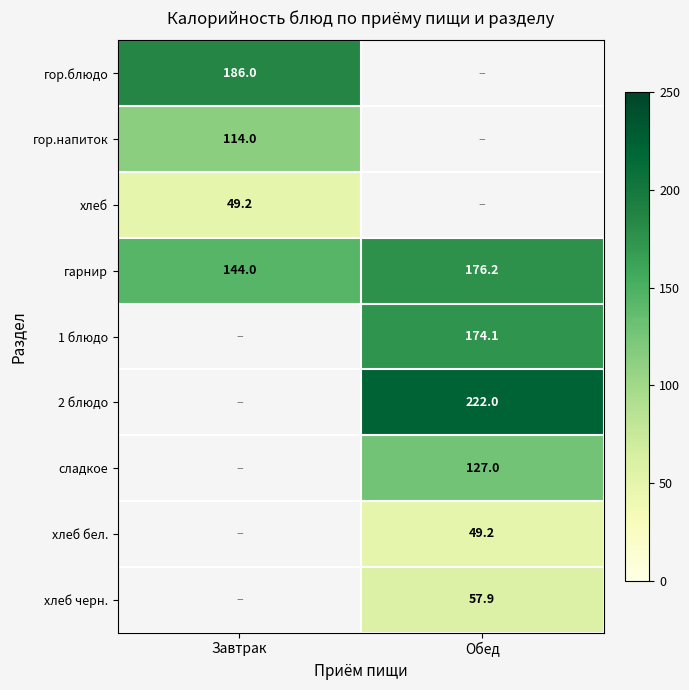

How many series are shown in this chart?

9